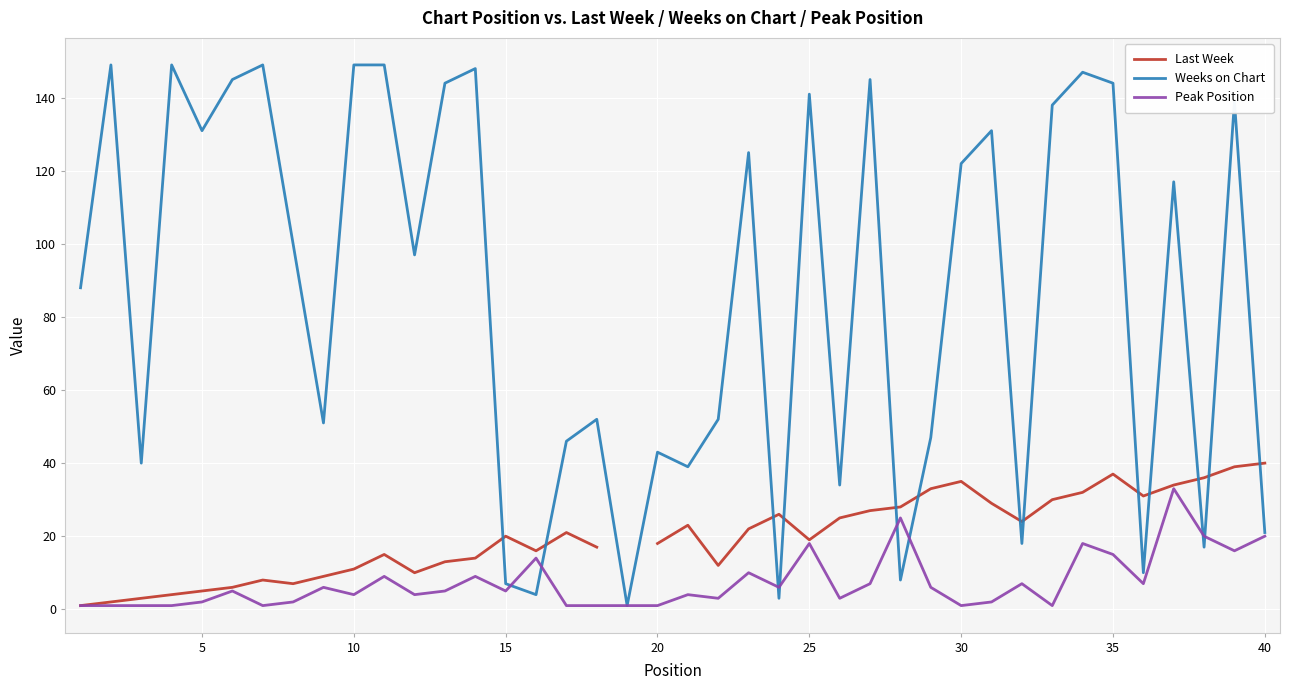

Count the number of categories in the chart.

40